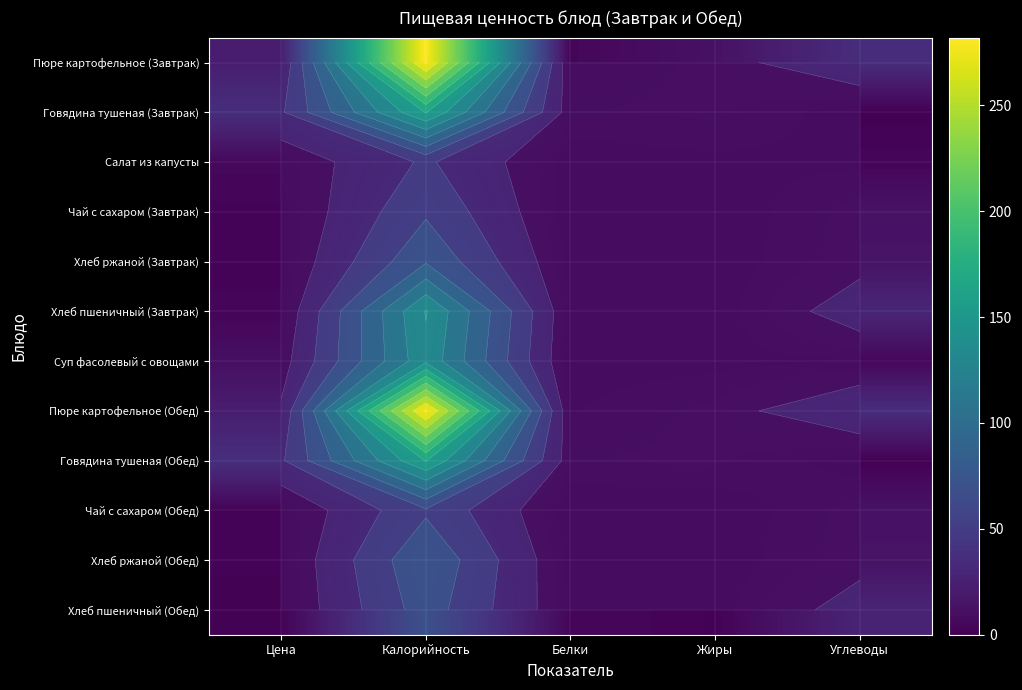

What is the difference between the maximum and minimum values in the Чай с сахаром (Обед) series?

56.8